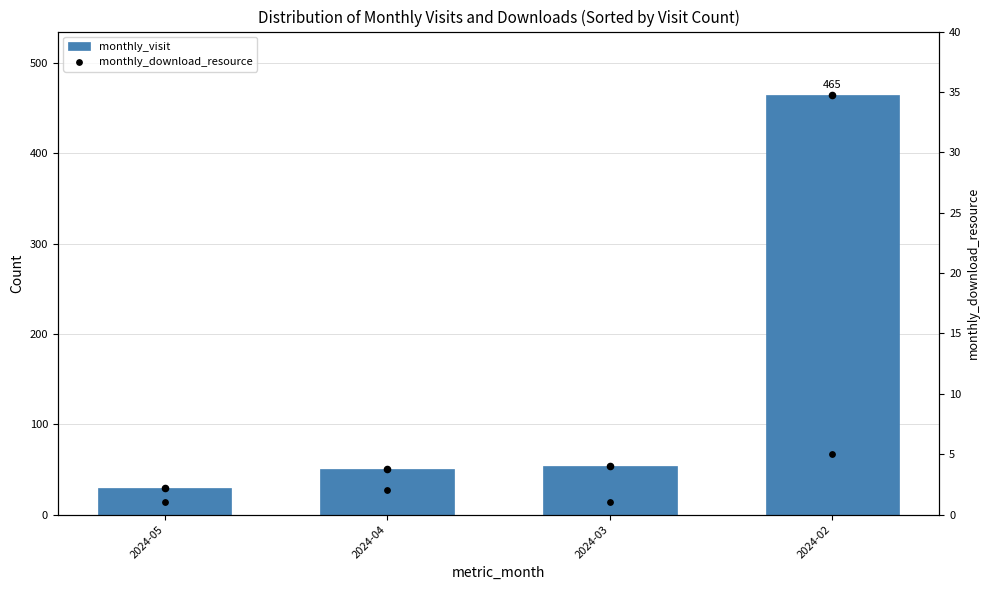

What are all the series names shown in the legend?

monthly_visit, monthly_download_resource